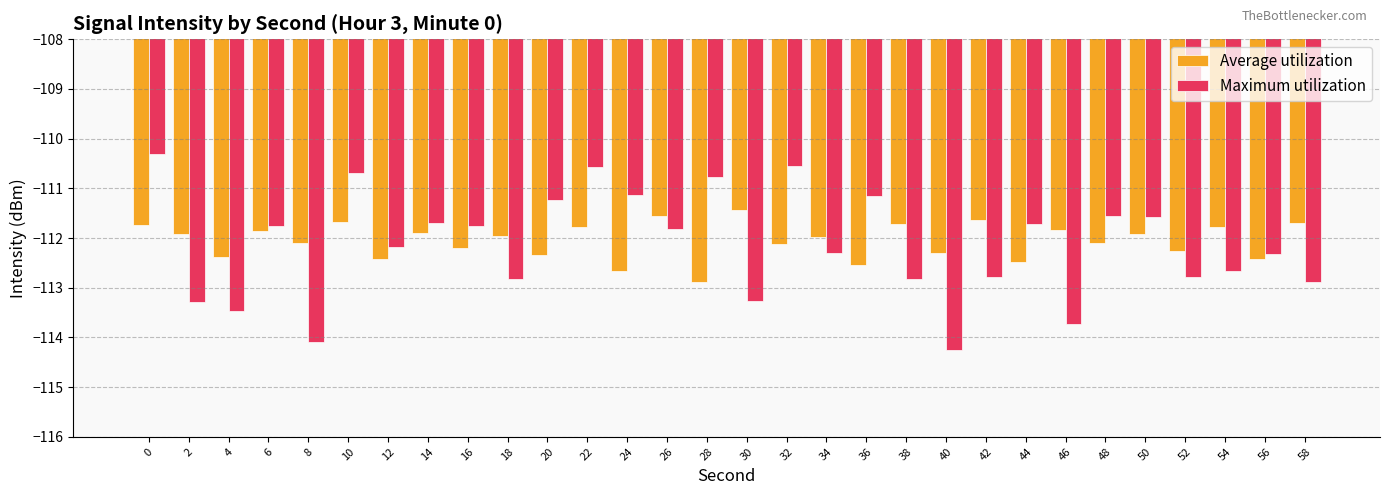

At 54, list the series in order from largest to smallest.

Average utilization, Maximum utilization